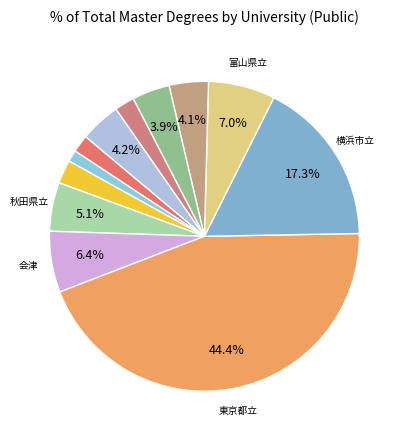

How many slices are in this pie chart?

12